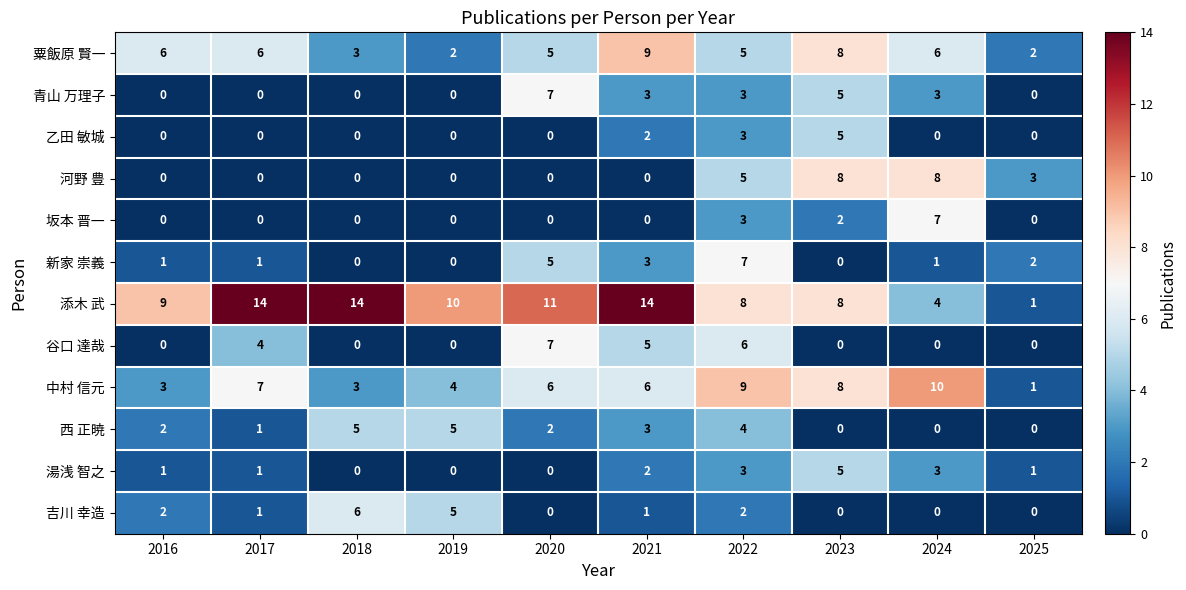

What is the sum of all 添木 武 values?

93